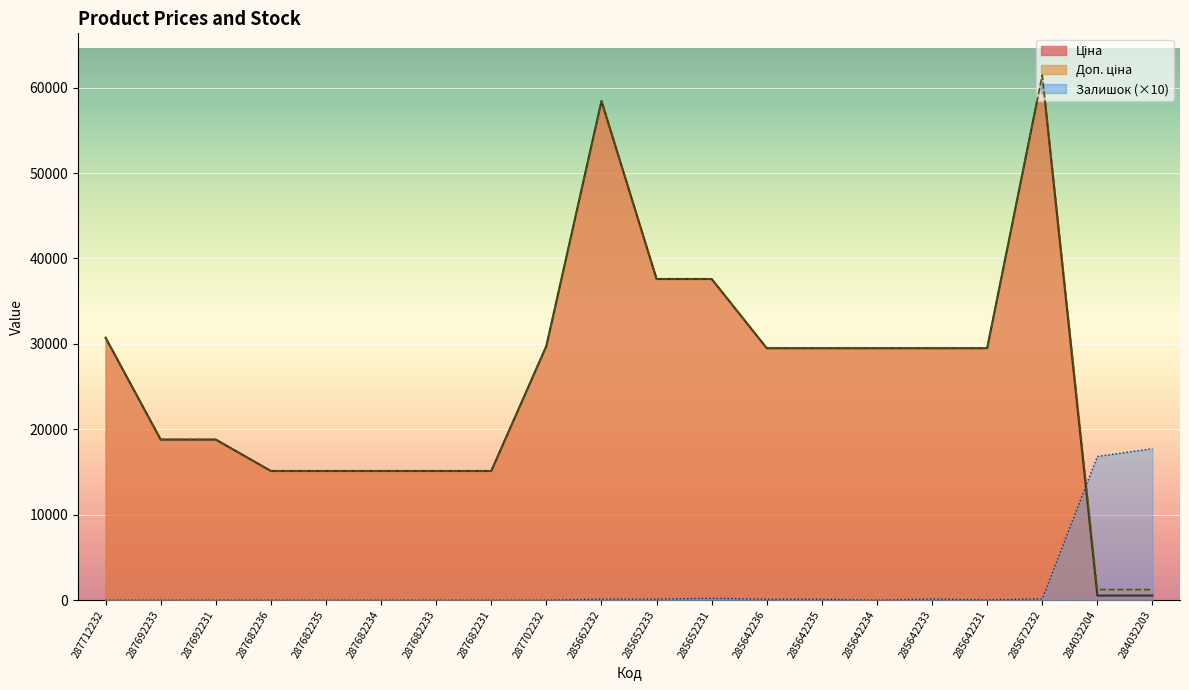

Read the Ціна value at 287692233.

18796.8